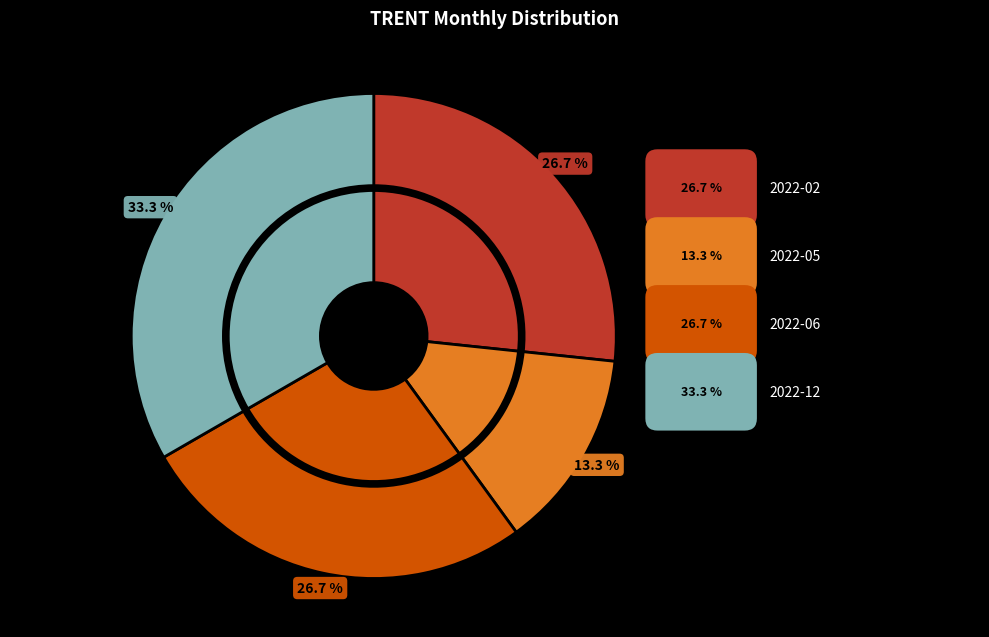

To the nearest percent, what percentage of the pie is 2022-06?

27%